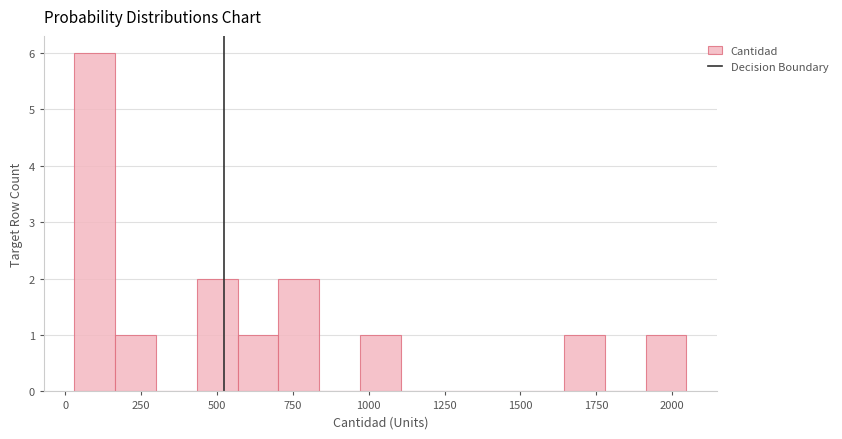

Around what value on the x-axis is the tallest bar? Give the approximate position of its centre, as read against the axis.

100